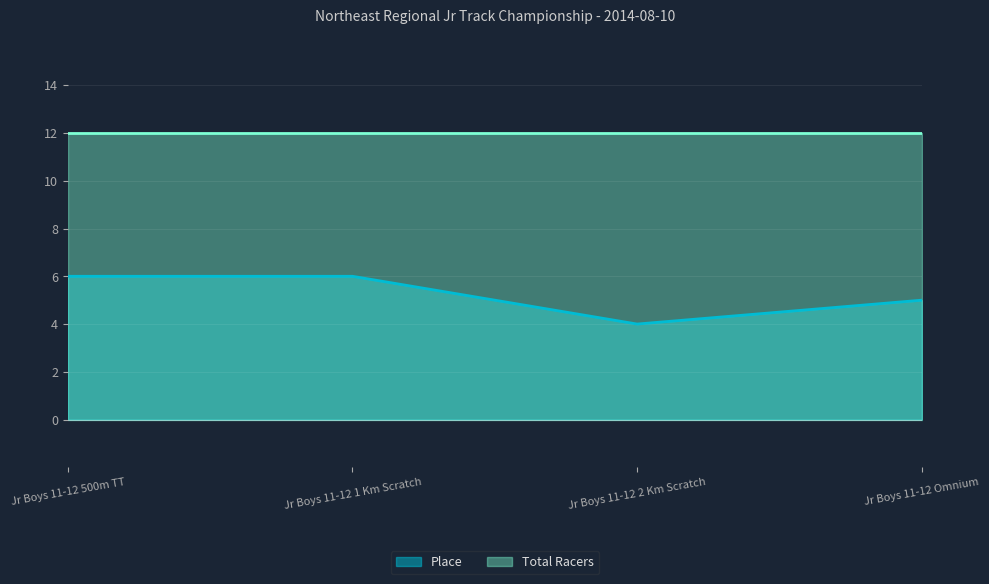

What is the maximum value shown in the chart?

12